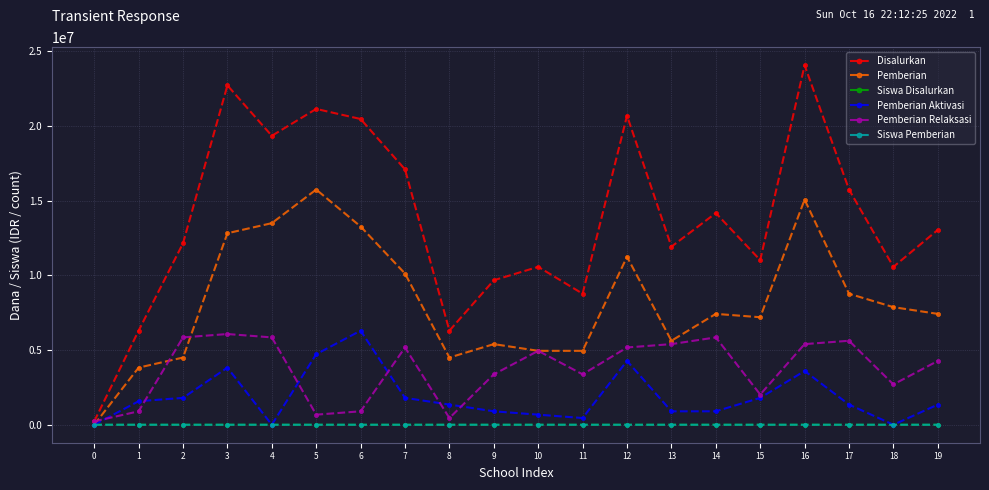

True or false: Siswa Disalurkan and Siswa Pemberian cross at least once.

False